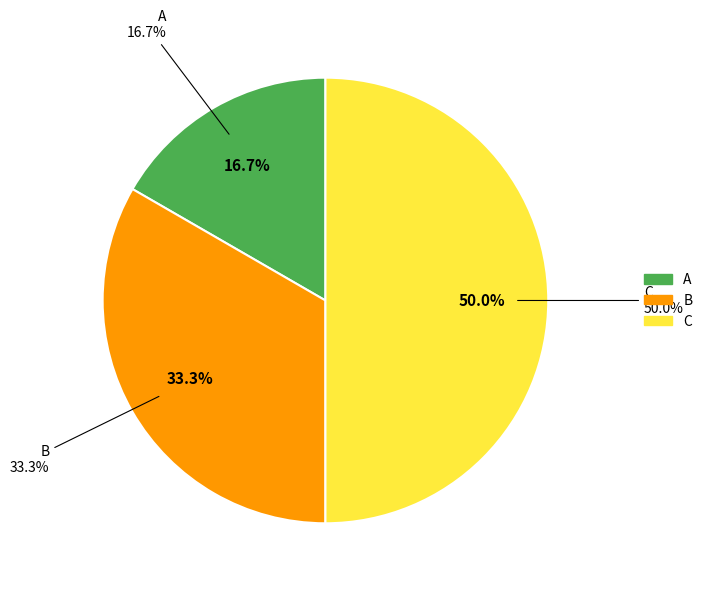

True or false: C accounts for 40% of the total.

False